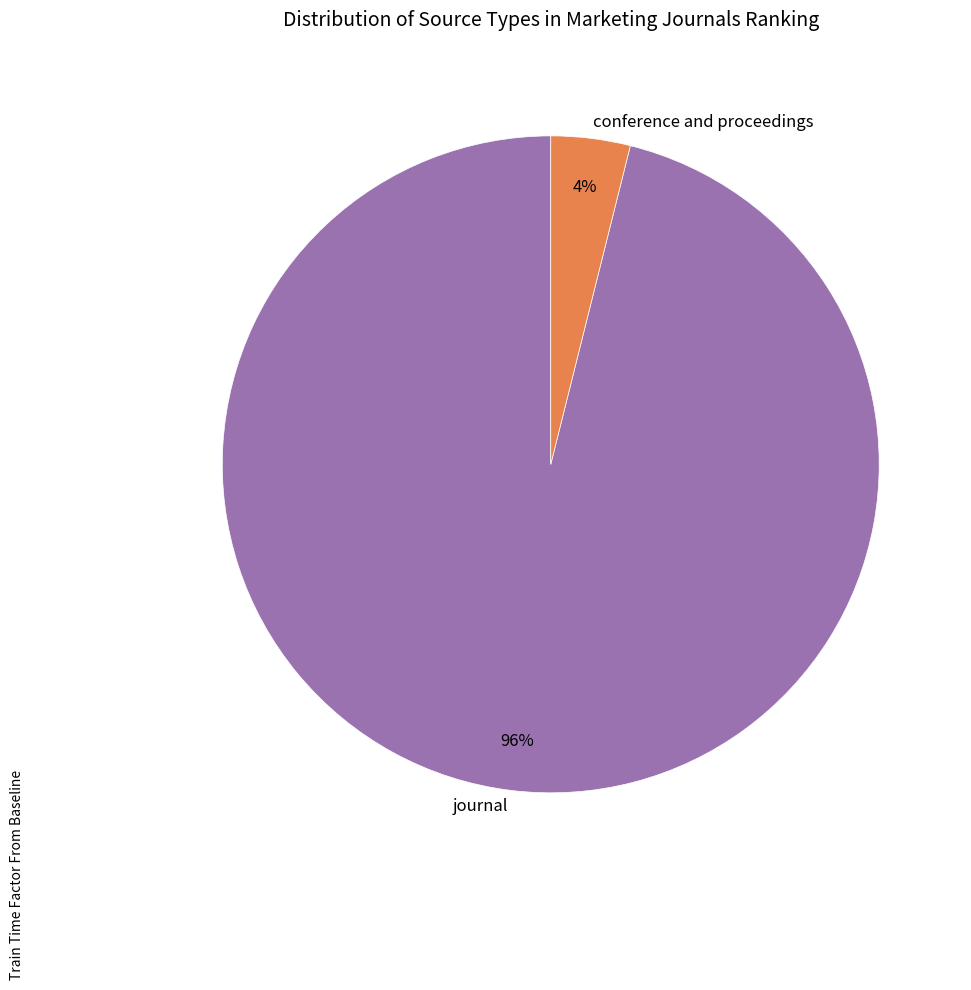

Which slice represents more than half of the pie?

journal